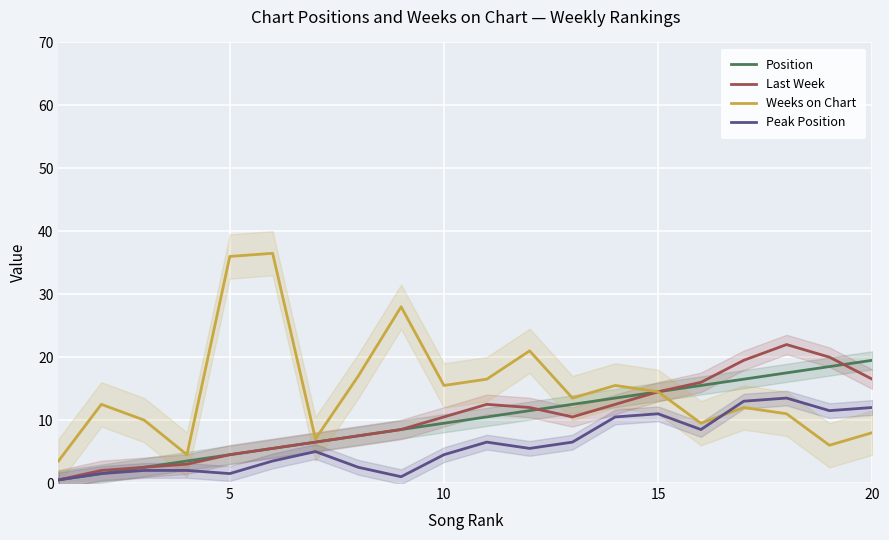

What is the highest value of the Position series?

19.5